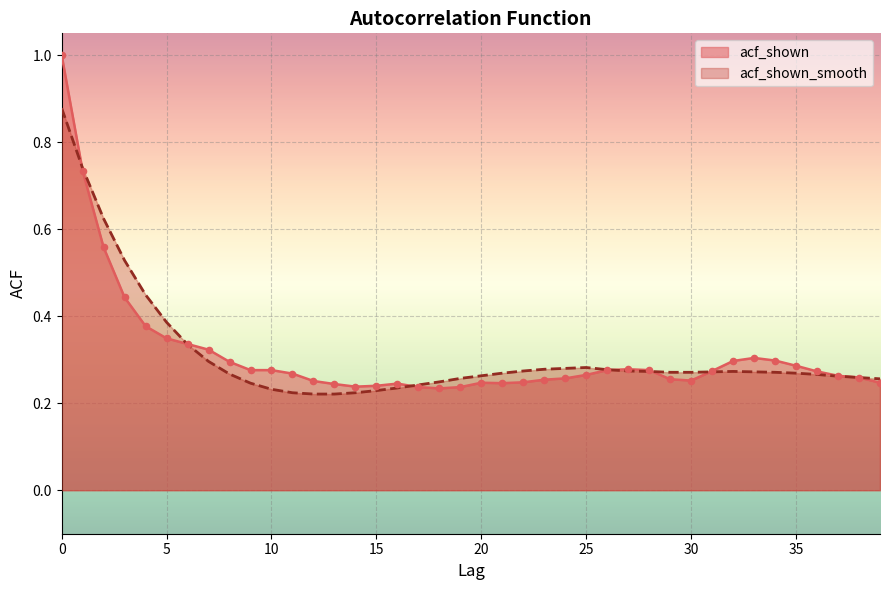

At how many categories does at least one series exceed 0?

40